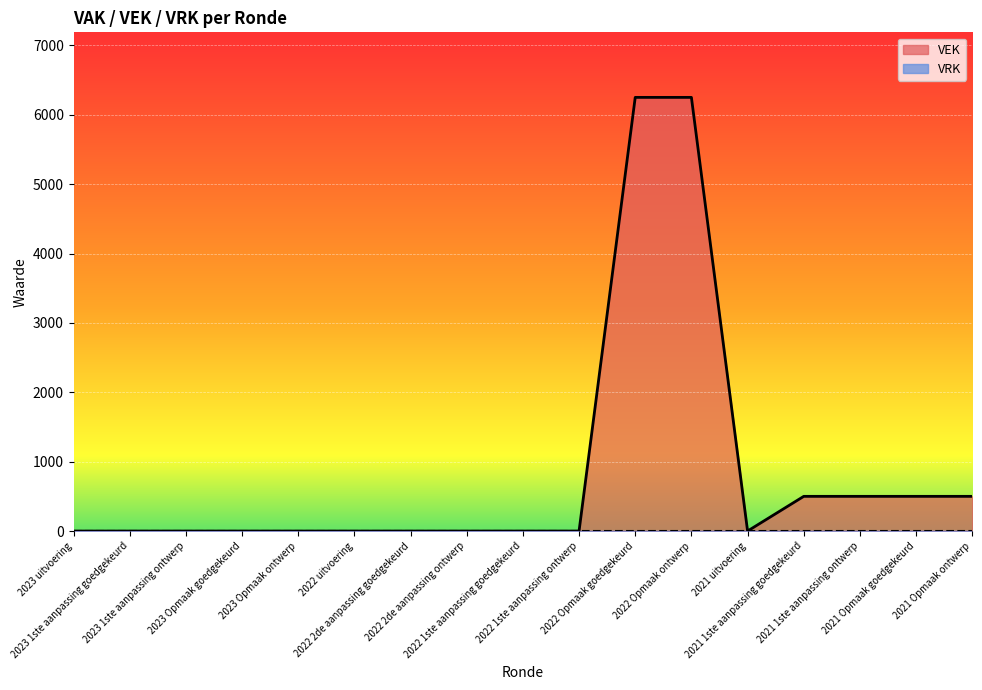

Rank the categories by value from highest to lowest.

2022 Opmaak goedgekeurd, 2022 Opmaak ontwerp, 2021 1ste aanpassing goedgekeurd, 2021 1ste aanpassing ontwerp, 2021 Opmaak goedgekeurd, 2021 Opmaak ontwerp, 2023 uitvoering, 2023 1ste aanpassing goedgekeurd, 2023 1ste aanpassing ontwerp, 2023 Opmaak goedgekeurd, 2023 Opmaak ontwerp, 2022 uitvoering, 2022 2de aanpassing goedgekeurd, 2022 2de aanpassing ontwerp, 2022 1ste aanpassing goedgekeurd, 2022 1ste aanpassing ontwerp, 2021 uitvoering